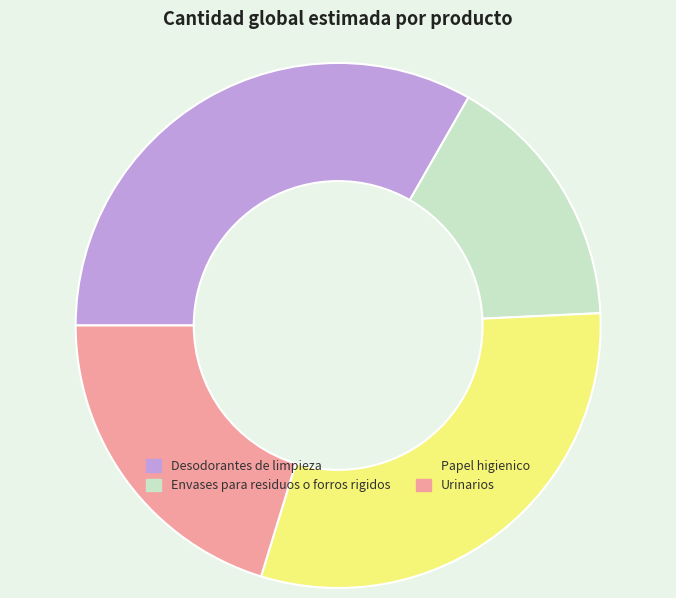

Combined, do Desodorantes de limpieza and Papel higienico account for over 50%?

Yes